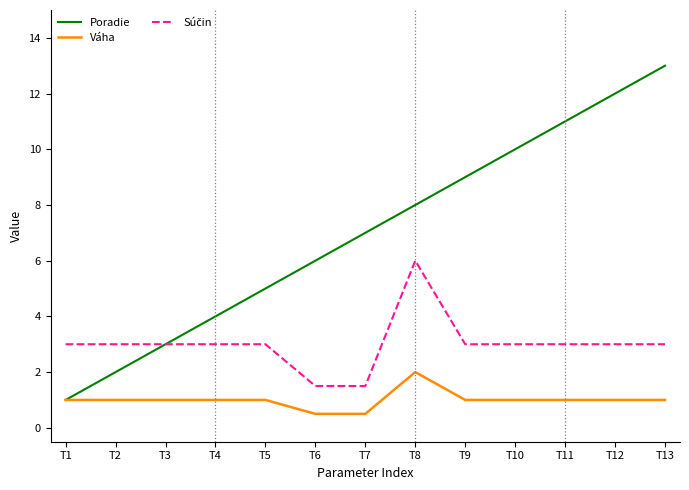

Between T1 and T12, which series saw the biggest shift?

Poradie